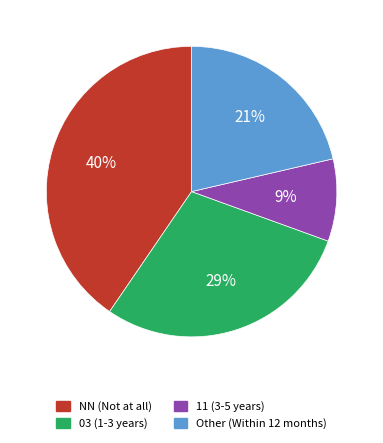

Count the number of slices in the pie.

4